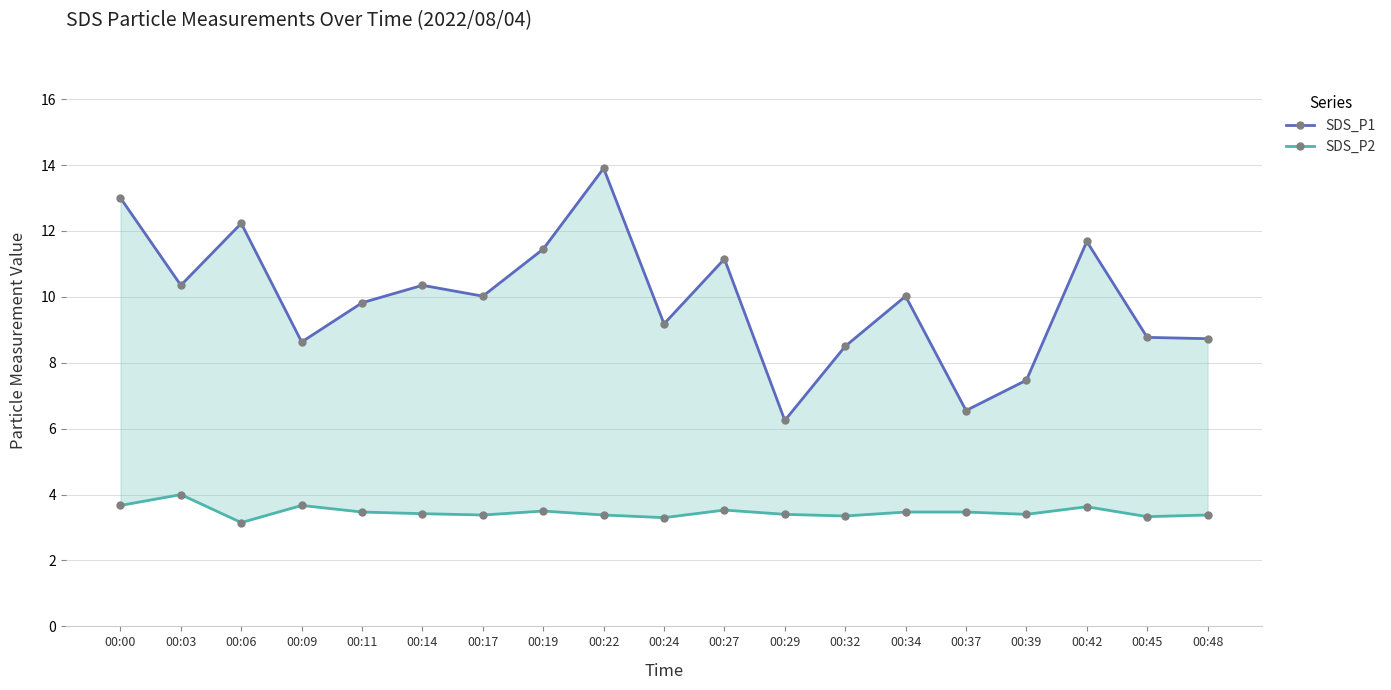

Rank the series at 00:22 from highest to lowest value.

SDS_P1, SDS_P2